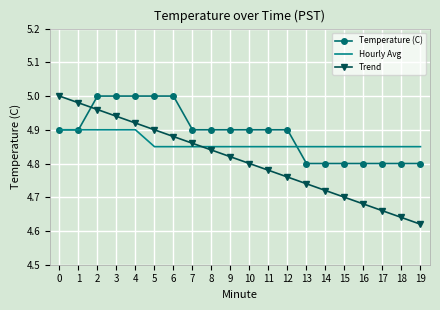

Which series has the largest range (max minus min)?

Trend